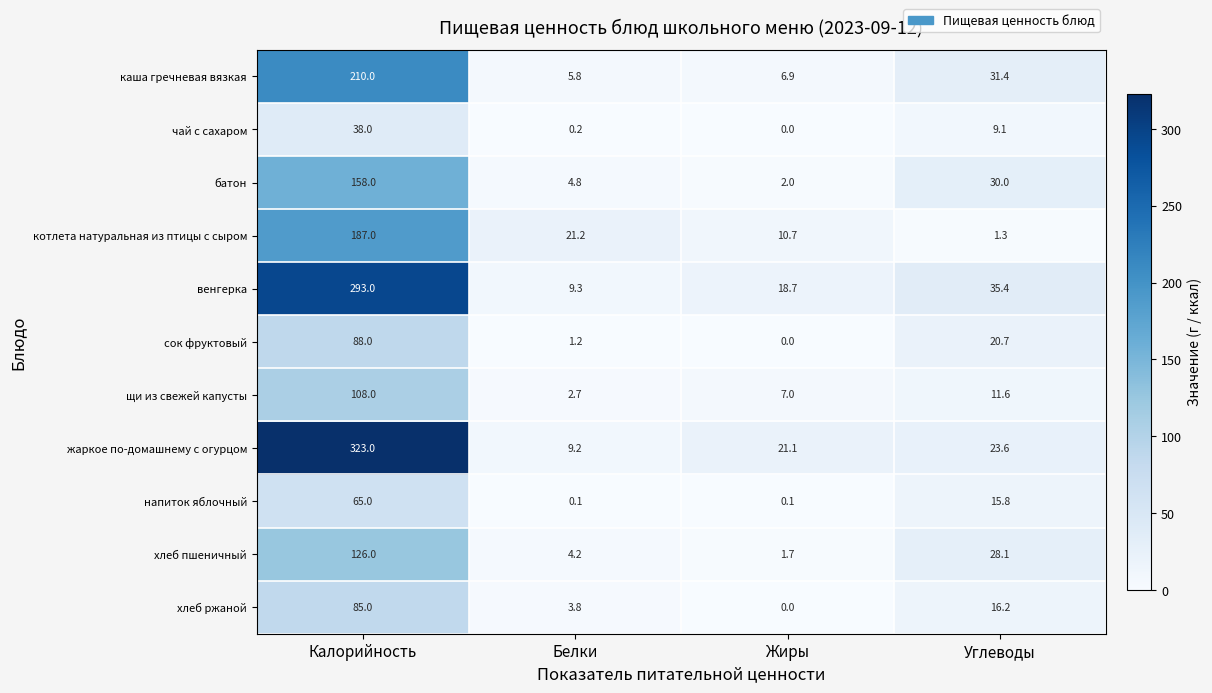

Count the number of data series in this chart.

11